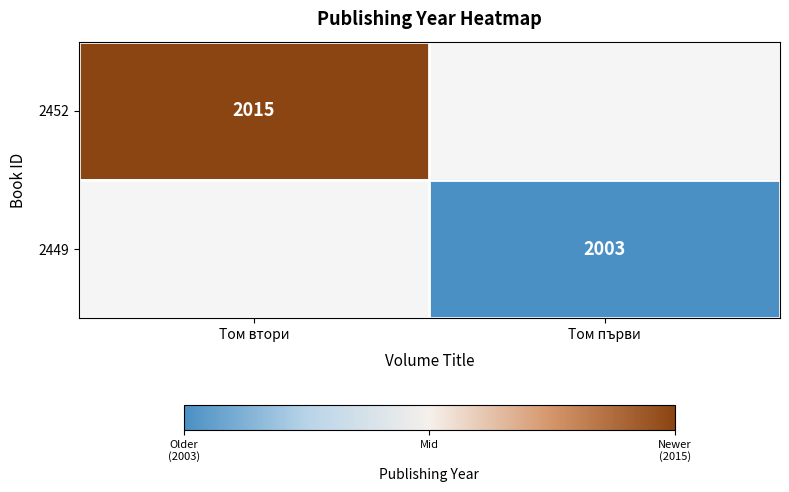

True or false: 2449 has a value of 2003 at Том първи.

True